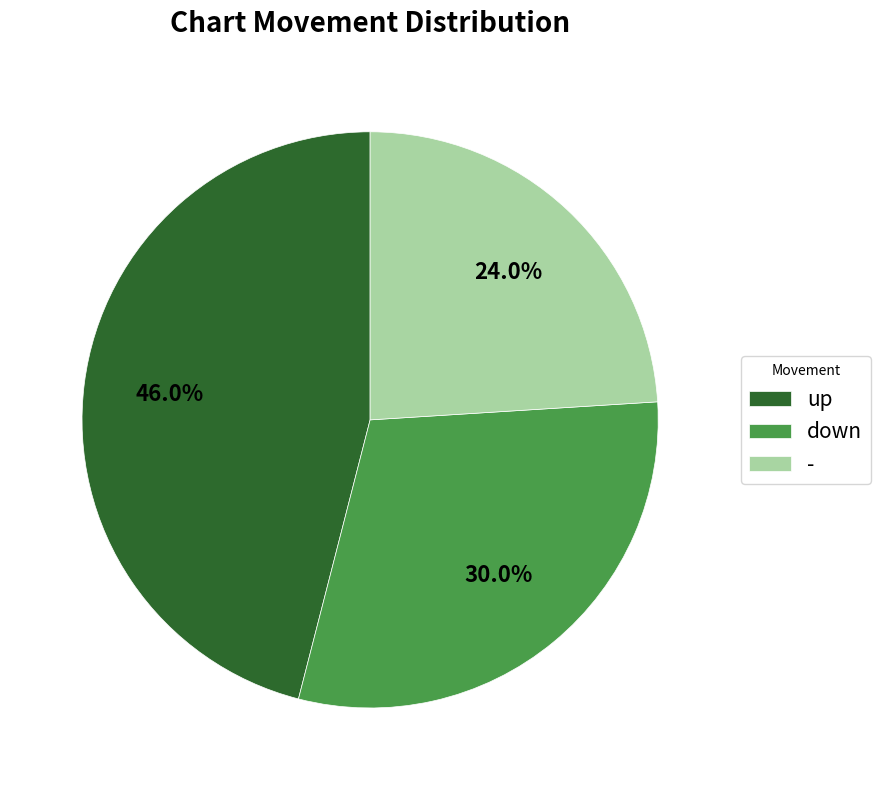

Which category has the smallest portion of the pie?

-